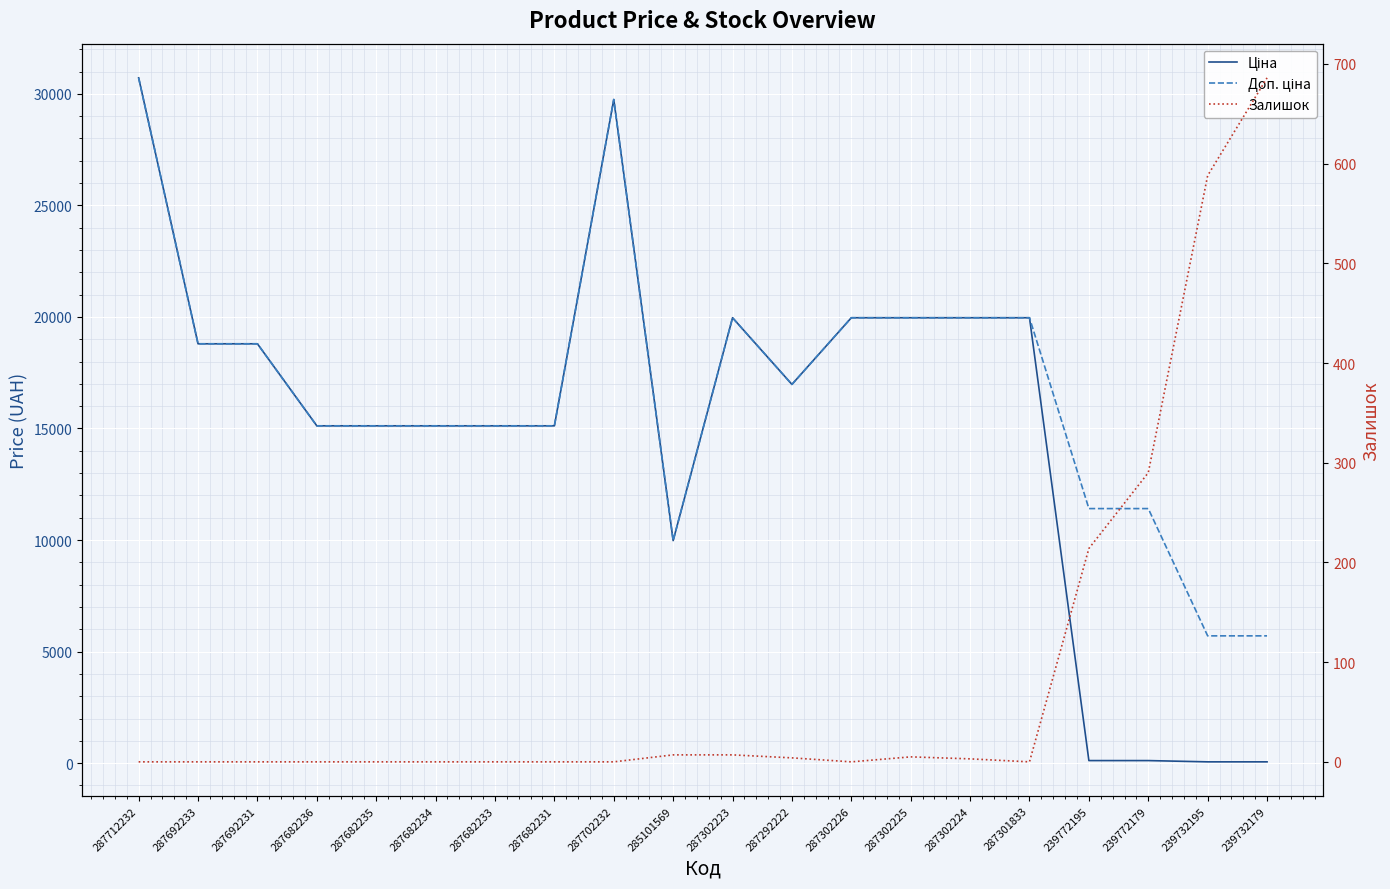

How many interior local peaks does the Залишок series have?

1